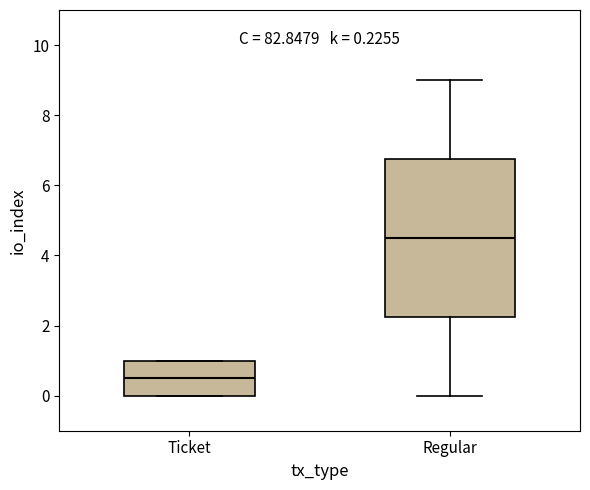

Which box has the highest median line?

Regular